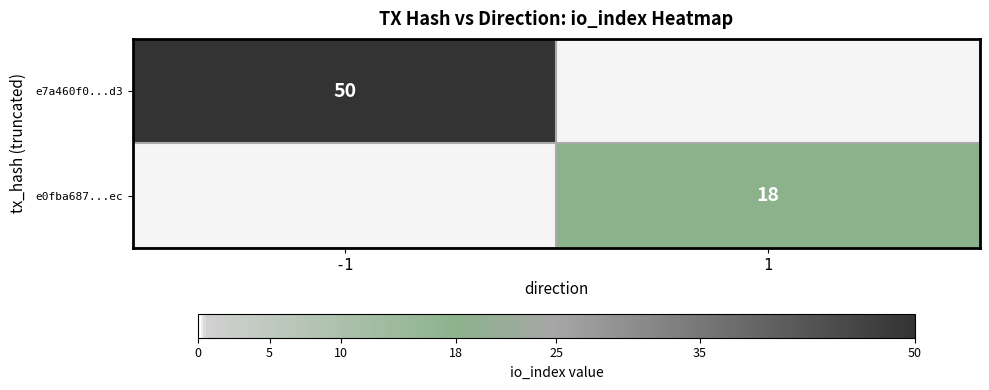

The e0fba687...ec series shows 25 at 1. True or false?

False